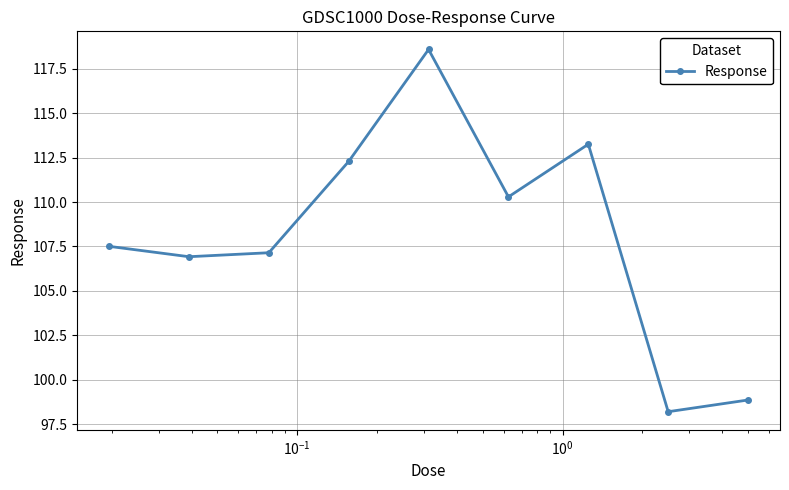

What is the smallest value displayed?

98.2